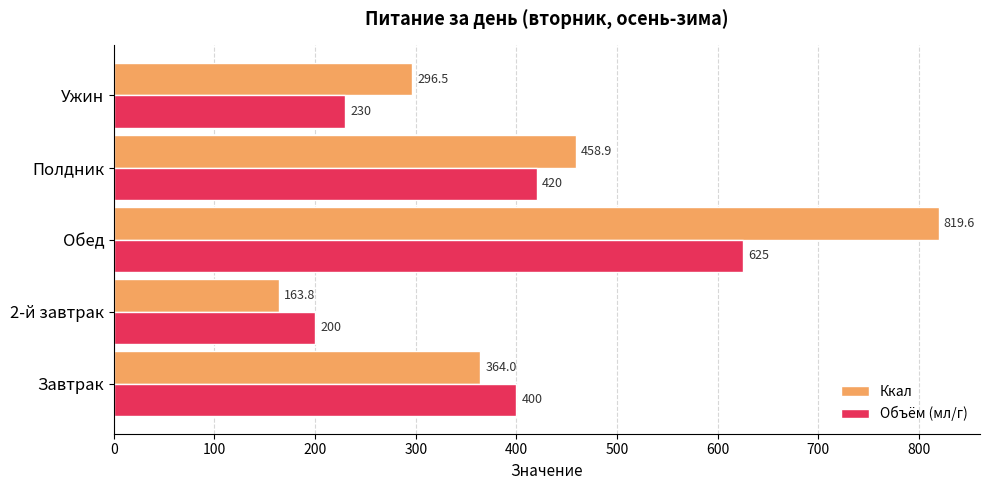

The value of Ккал at Полдник is 719.8. True or false?

False